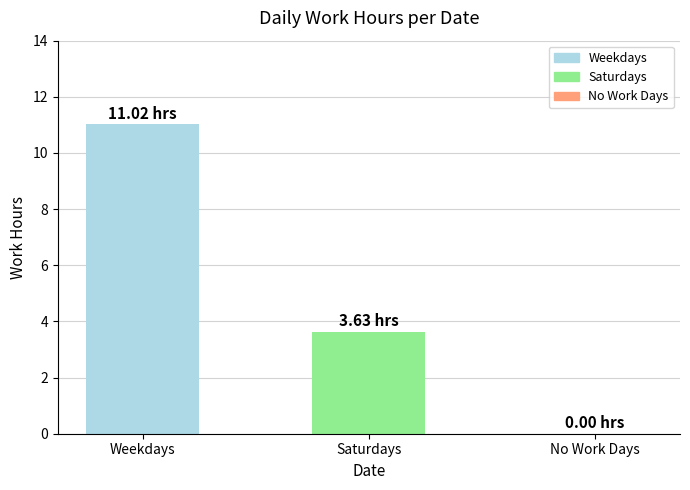

What is the difference between the values at No Work Days and Saturdays?

3.6